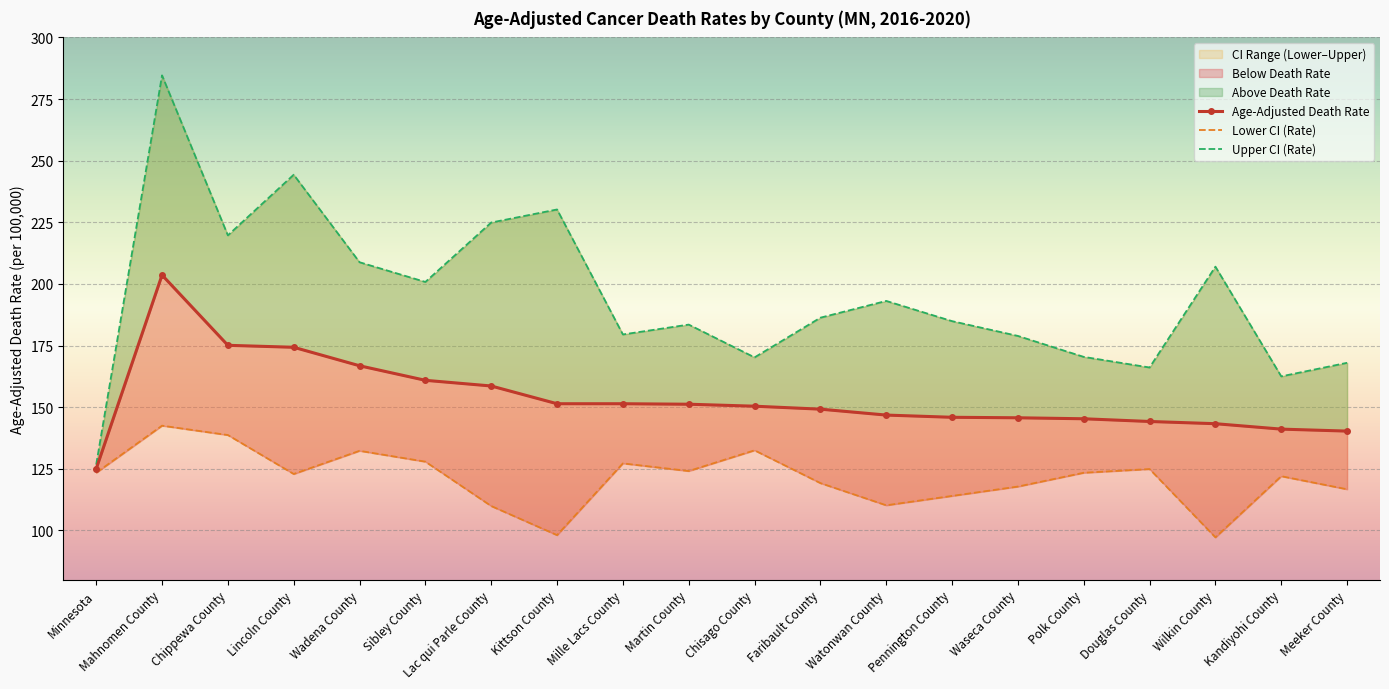

What is the total value across all series at Minnesota?

375.1